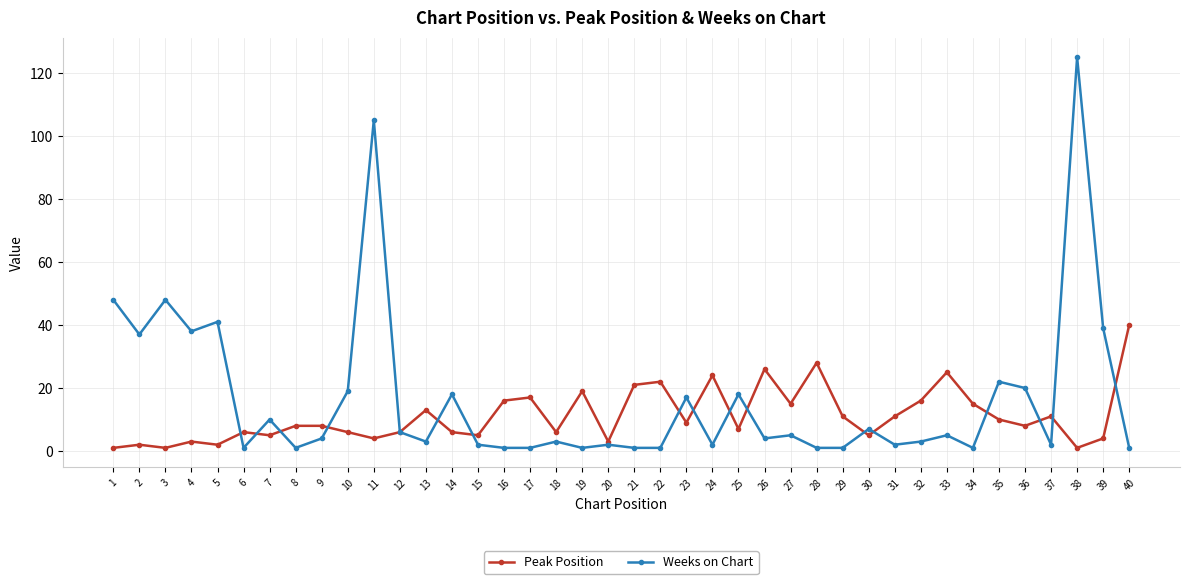

Rank the series at 27 from lowest to highest value.

Weeks on Chart, Peak Position